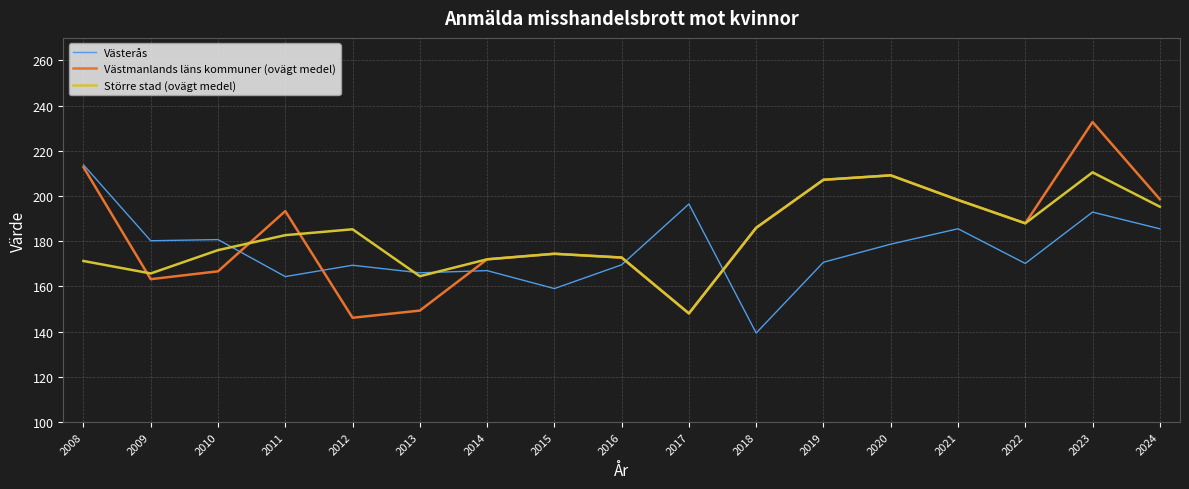

What is the total value across all series at 2019?

585.2